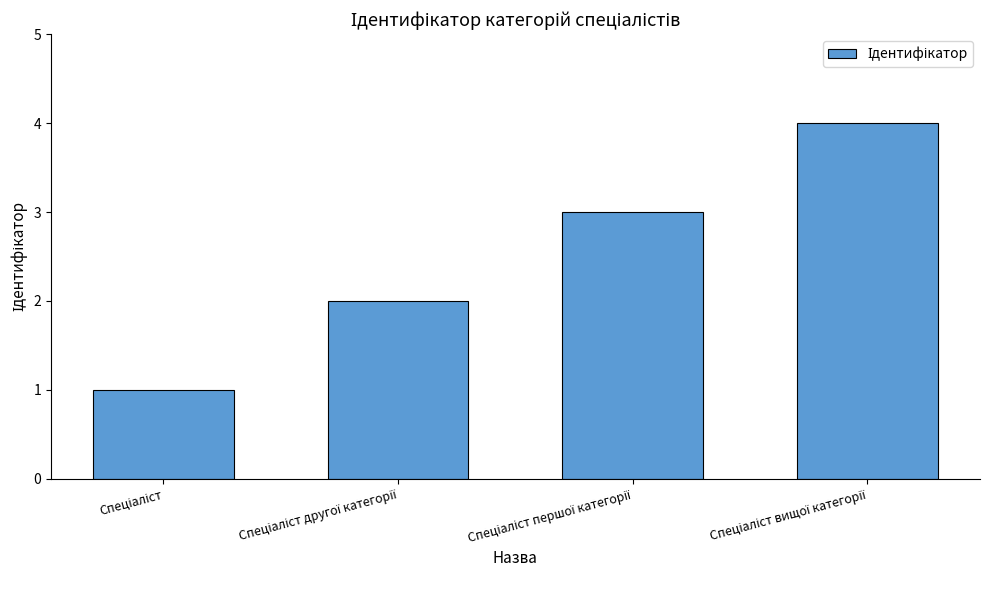

What is the greatest value displayed?

4